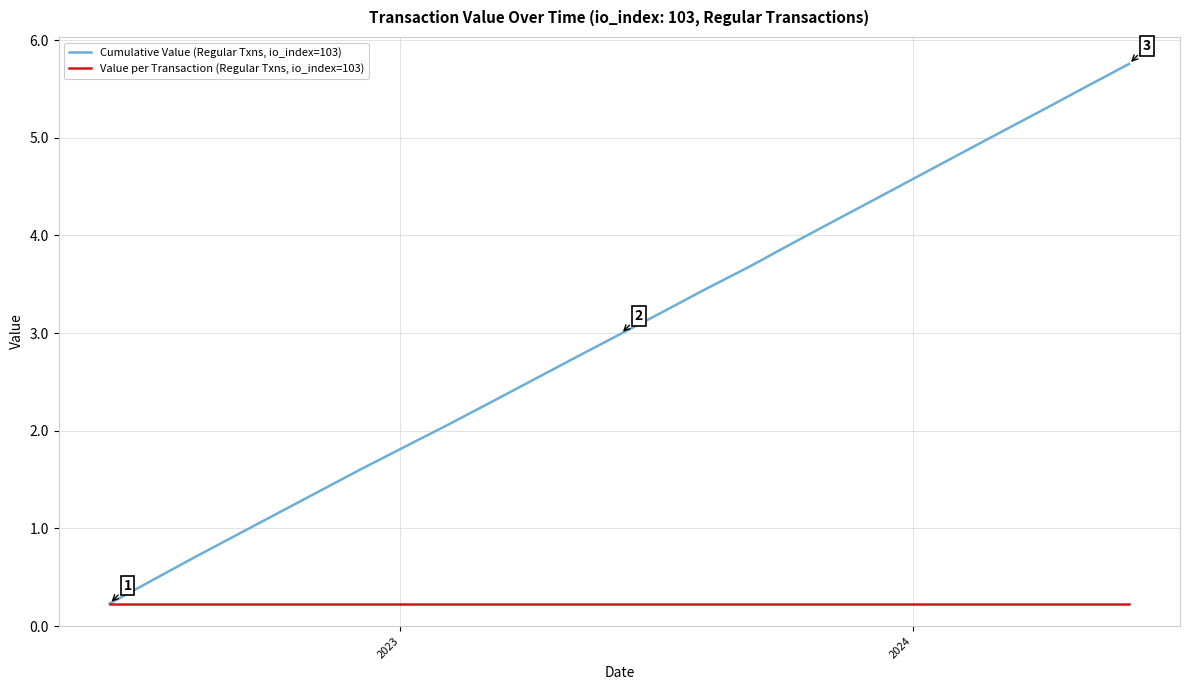

What is the minimum value shown in the chart?

0.2